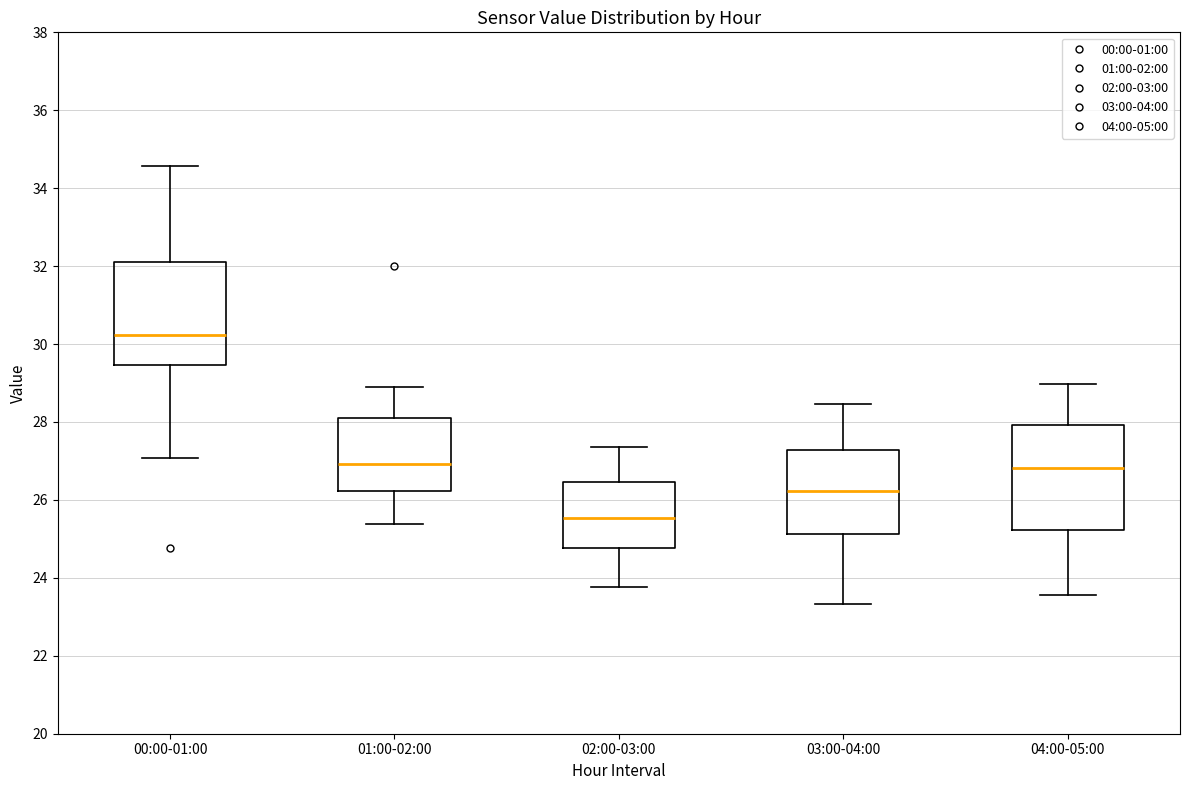

Reading left to right, transcribe this box plot: for each box, give where its median line is, the range the box spans, and where its two whiskers end, as read against the y-axis. The values are not printed on the chart, so give them approximately, as read against the axis.

00:00-01:00: median 30.2, box 29.4 to 32.2, whiskers 27.0 to 34.6
01:00-02:00: median 27.0, box 26.2 to 28.2, whiskers 25.4 to 29.0
02:00-03:00: median 25.6, box 24.8 to 26.4, whiskers 23.8 to 27.4
03:00-04:00: median 26.2, box 25.2 to 27.2, whiskers 23.4 to 28.4
04:00-05:00: median 26.8, box 25.2 to 28.0, whiskers 23.6 to 29.0